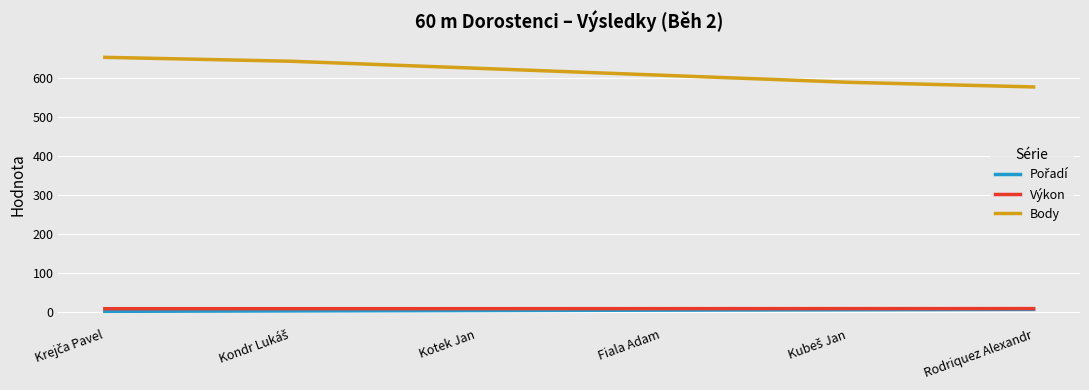

Which series has the widest spread of values?

Body